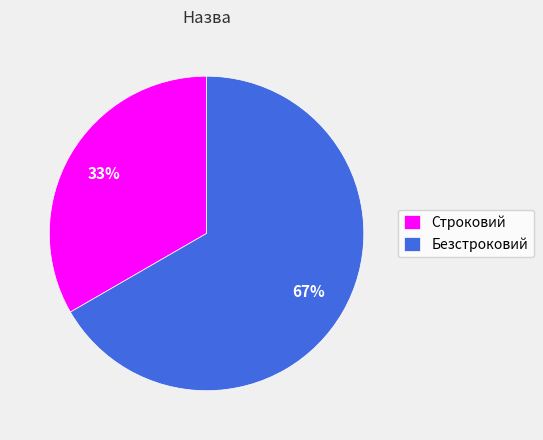

What is the largest slice in the pie chart?

Безстроковий